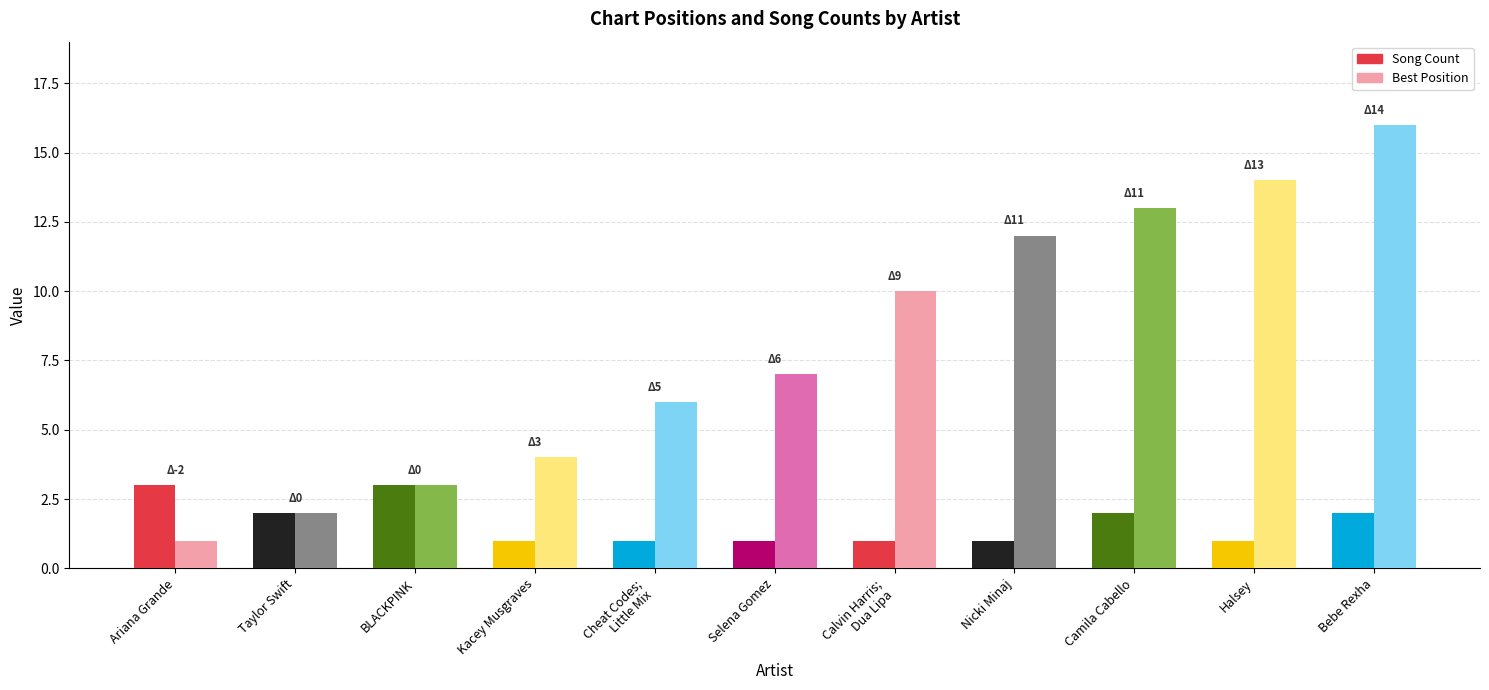

How many groups of bars are there?

11